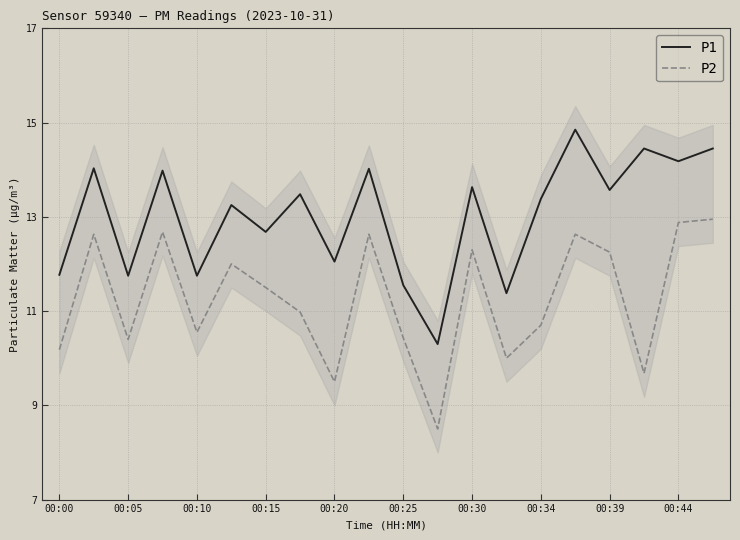

Which series has the largest total across all categories?

P1